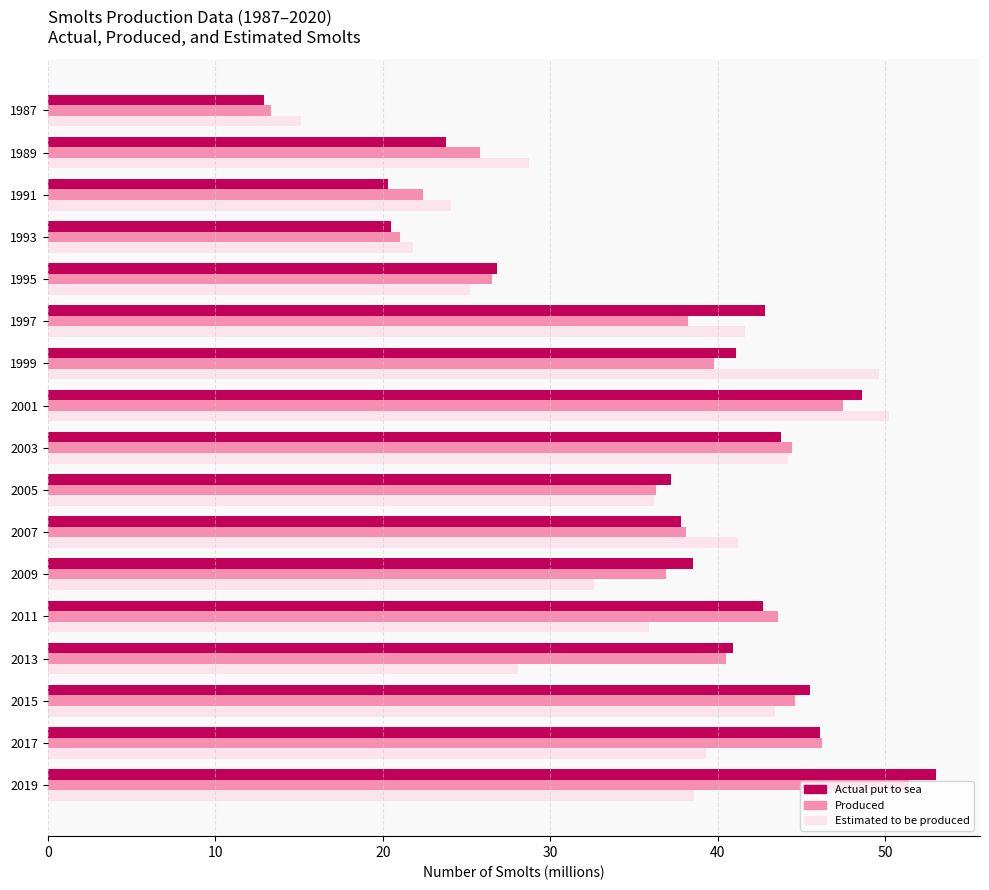

What is the total value across all series at 1995?

78.5